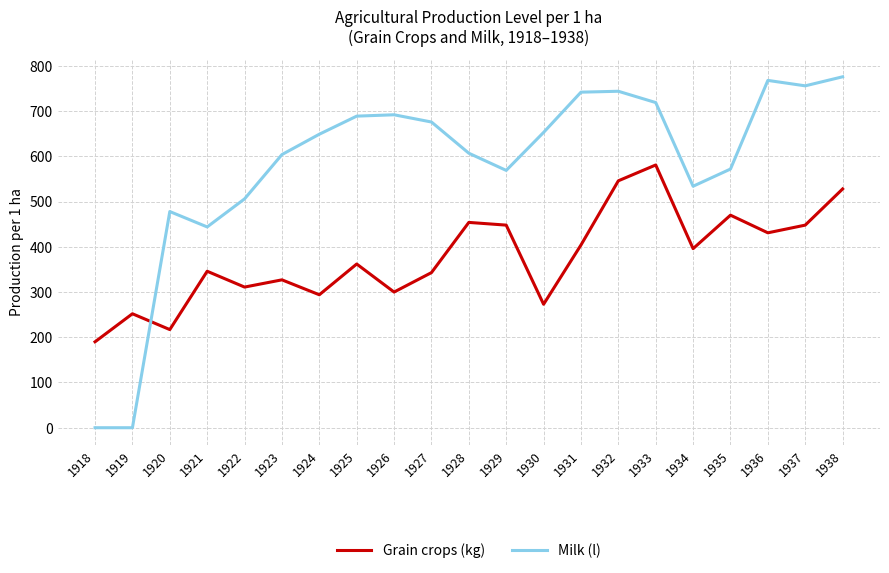

Which series has the largest total across all categories?

Milk (l)